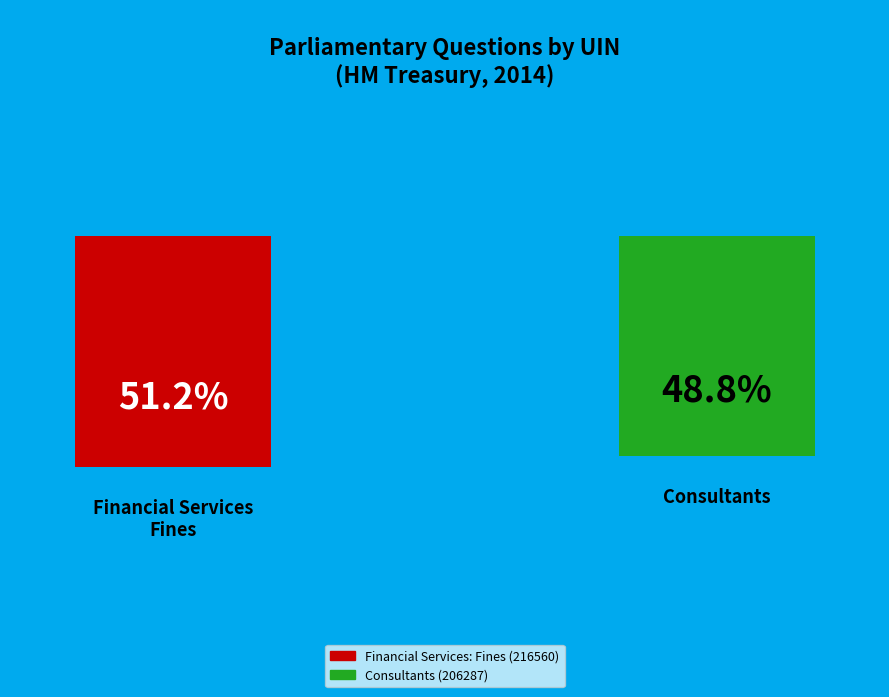

Is there any slice that represents more than half of the pie?

Yes